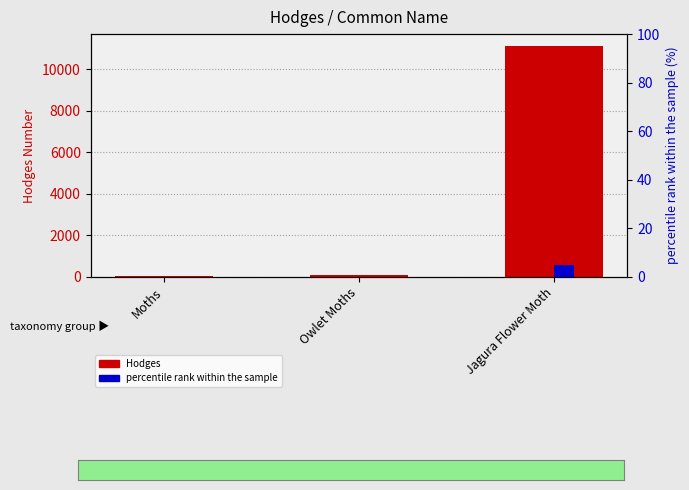

Which label corresponds to the largest value in the chart?

Jagura Flower Moth